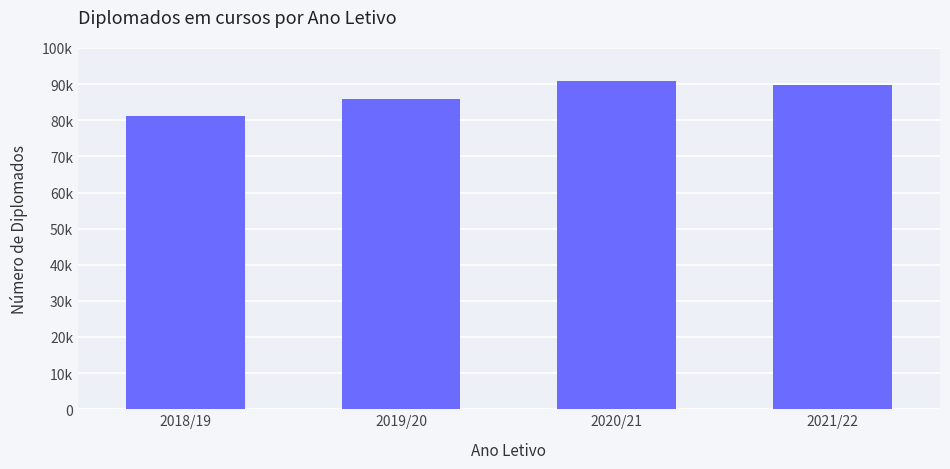

Is it true that the value at 2021/22 is 43236?

False